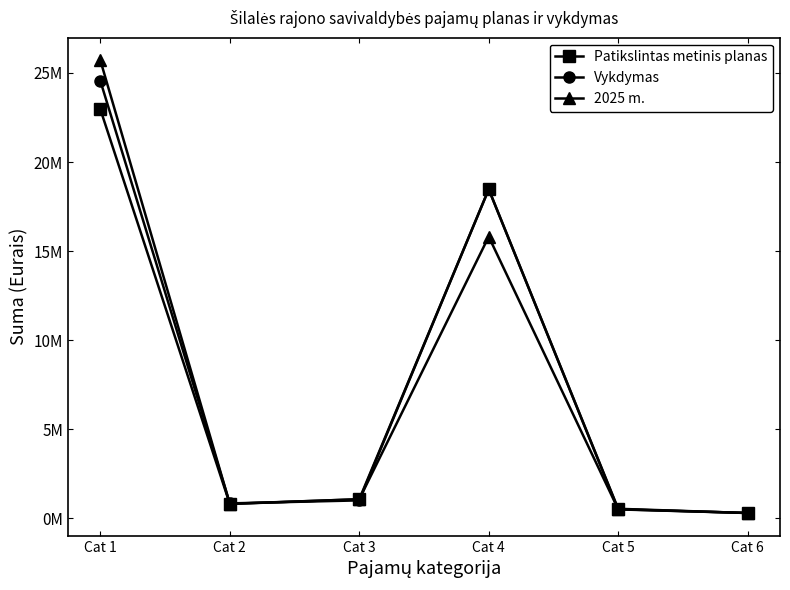

Reading left to right, list all the values displayed in this chart.

Patikslintas metinis planas: Cat 1=22959000	Cat 2=806000	Cat 3=1070000	Cat 4=18468698	Cat 5=500000	Cat 6=300000
Vykdymas: Cat 1=24554324	Cat 2=837089	Cat 3=1006172	Cat 4=18470625	Cat 5=534706	Cat 6=295719
2025 m.: Cat 1=25709000	Cat 2=814000	Cat 3=1070000	Cat 4=15810230	Cat 5=510000	Cat 6=300000